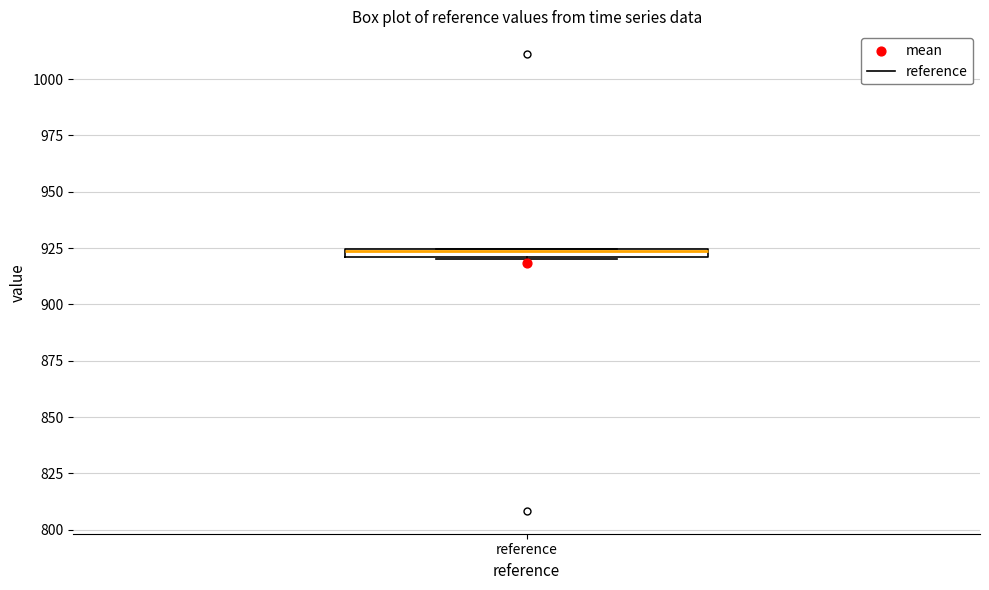

Where is the lower edge of the box for reference on the y-axis? The values are not printed on the chart, so give them approximately, as read against the axis.

920